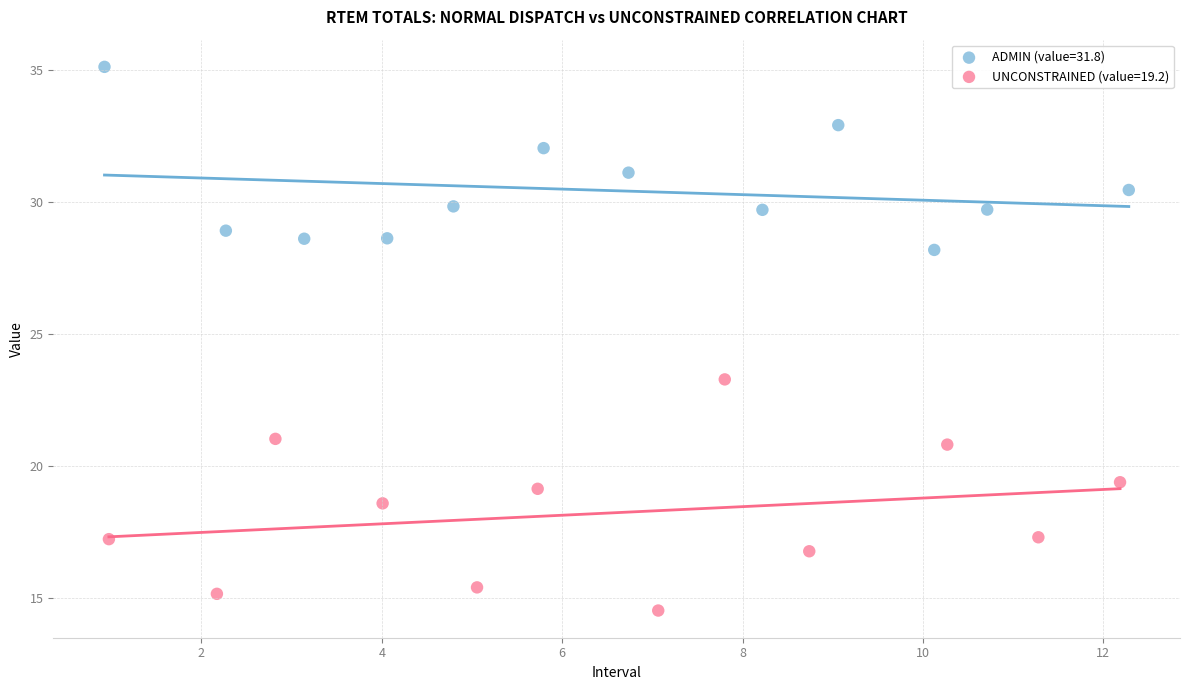

What are all the series names shown in the legend?

ADMIN (value=31.8), UNCONSTRAINED (value=19.2)